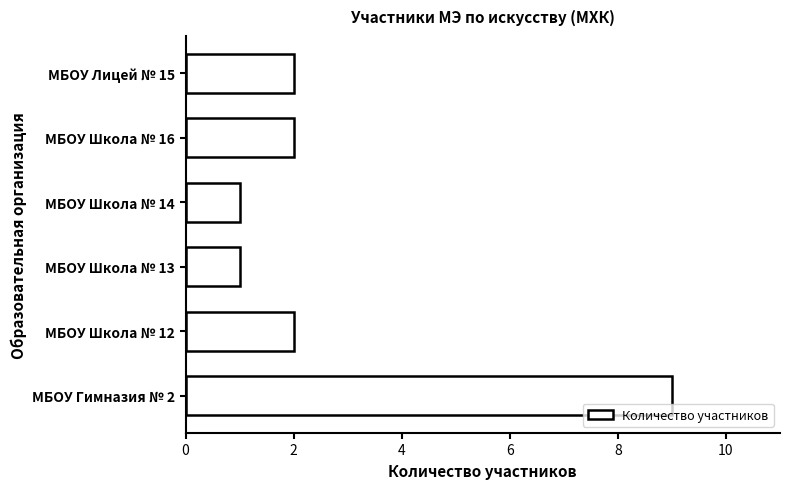

Count the number of categories in the chart.

6